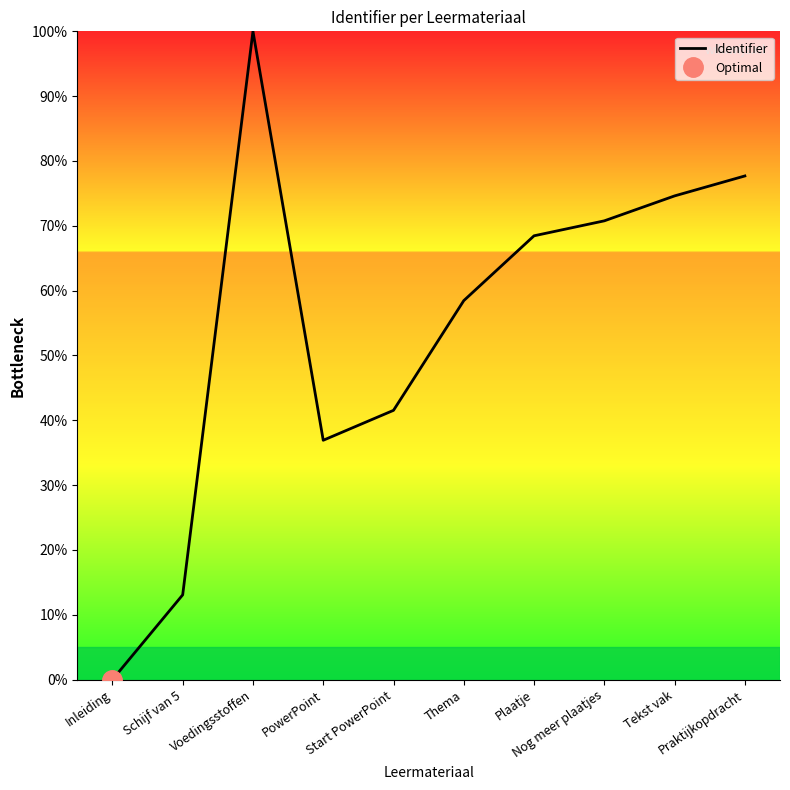

Where is the data nearest to the value 50?

Start PowerPoint